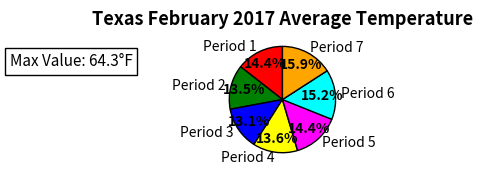

Is Period 4 the majority of the pie?

No